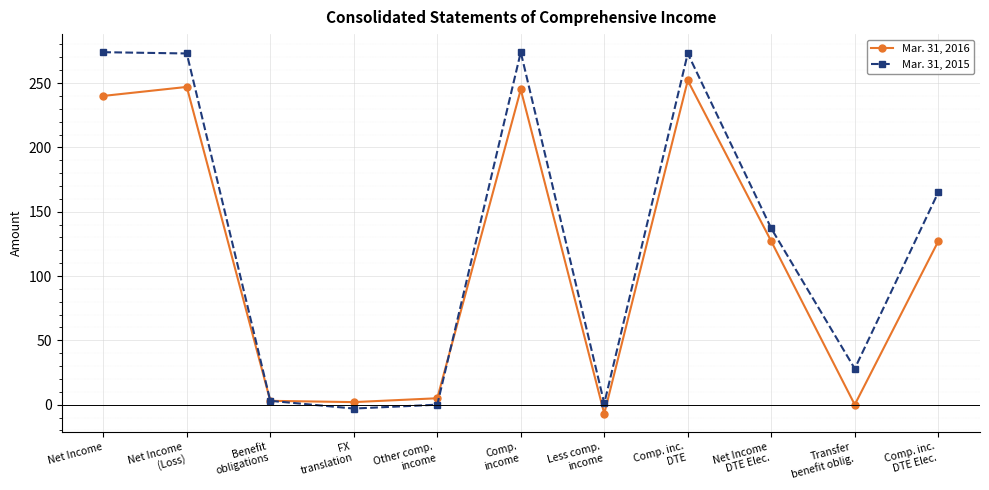

What is the total value across all series at Comp. inc.
DTE Elec.?

292